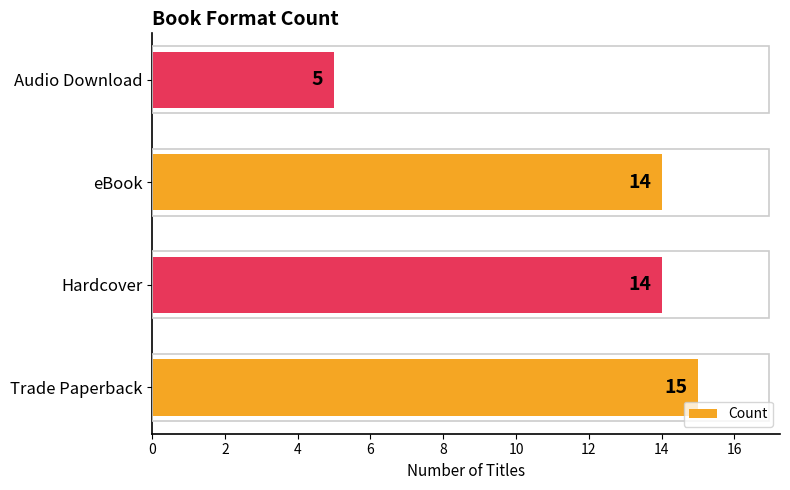

What is the average value?

12